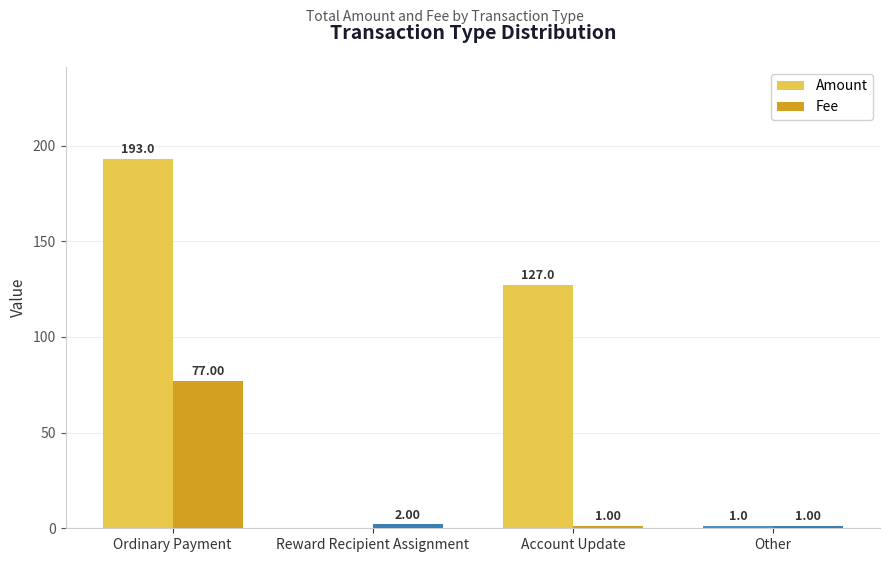

Is the value of Amount at Reward Recipient Assignment greater than the value of Fee at Reward Recipient Assignment?

No